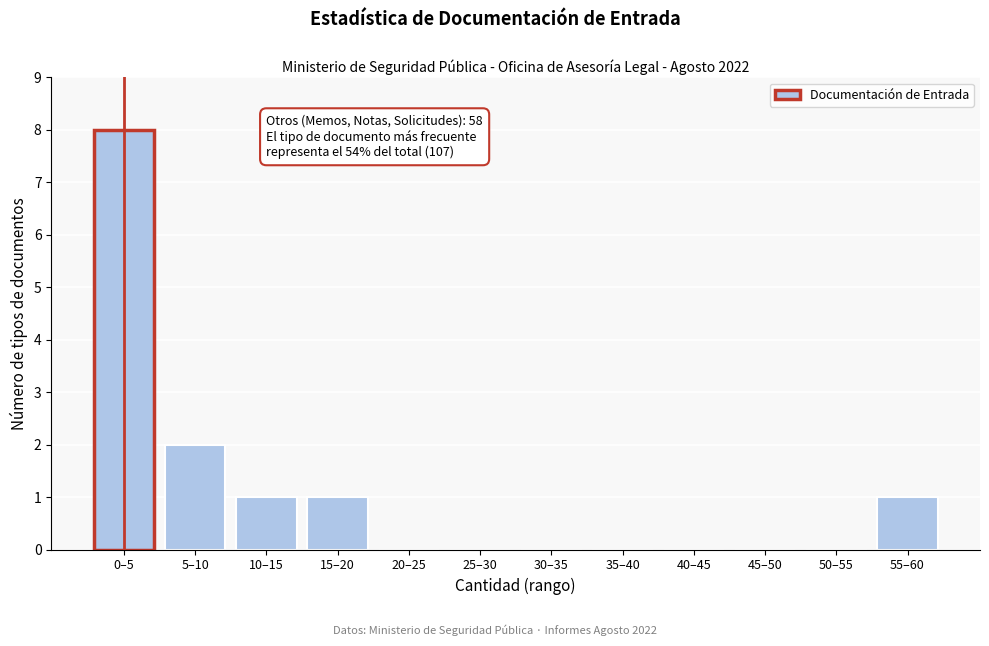

Reading left to right, list all the values displayed in this chart.

0–5=8	5–10=2	10–15=1	15–20=1	20–25=0	25–30=0	30–35=0	35–40=0	40–45=0	45–50=0	50–55=0	55–60=1